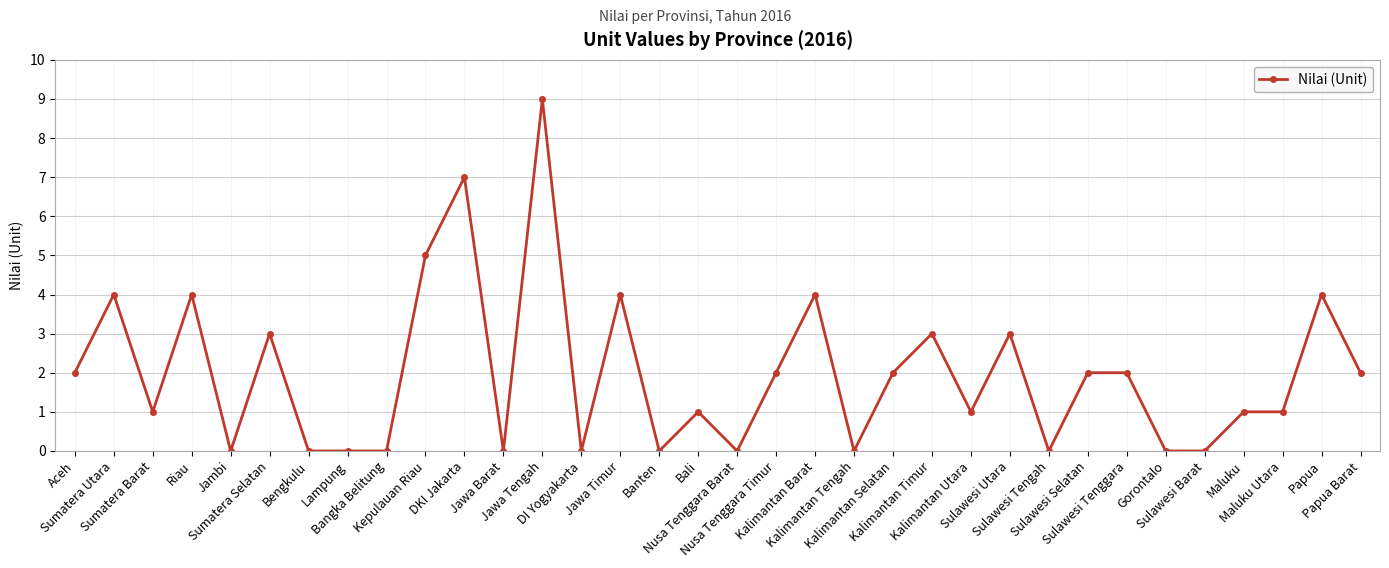

Reading left to right, list all the values displayed in this chart.

Aceh=2	Sumatera Utara=4	Sumatera Barat=1	Riau=4	Jambi=0	Sumatera Selatan=3	Bengkulu=0	Lampung=0	Bangka Belitung=0	Kepulauan Riau=5	DKI Jakarta=7	Jawa Barat=0	Jawa Tengah=9	DI Yogyakarta=0	Jawa Timur=4	Banten=0	Bali=1	Nusa Tenggara Barat=0	Nusa Tenggara Timur=2	Kalimantan Barat=4	Kalimantan Tengah=0	Kalimantan Selatan=2	Kalimantan Timur=3	Kalimantan Utara=1	Sulawesi Utara=3	Sulawesi Tengah=0	Sulawesi Selatan=2	Sulawesi Tenggara=2	Gorontalo=0	Sulawesi Barat=0	Maluku=1	Maluku Utara=1	Papua=4	Papua Barat=2